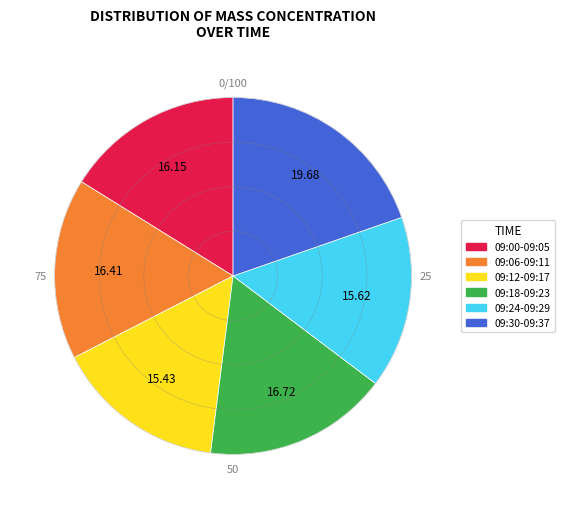

Is there a majority slice in this chart?

No